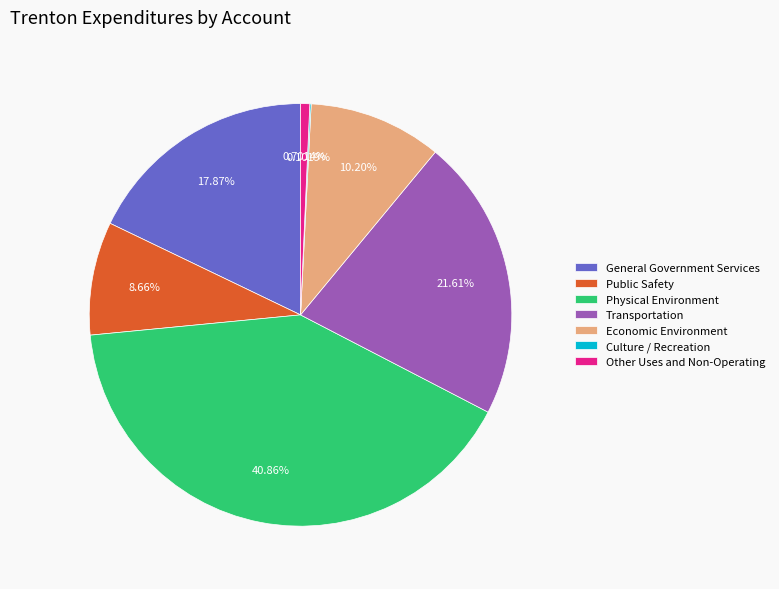

What is the largest slice in the pie chart?

Physical Environment